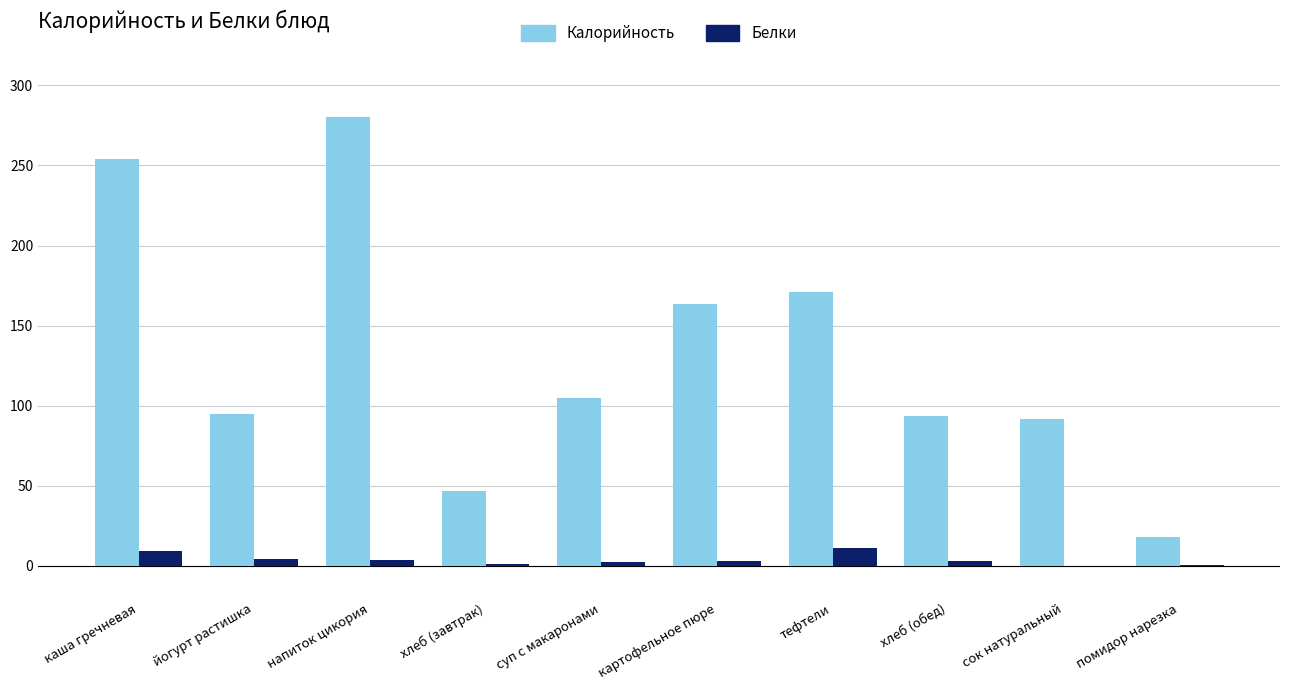

What is the sum of all Белки values?

39.1